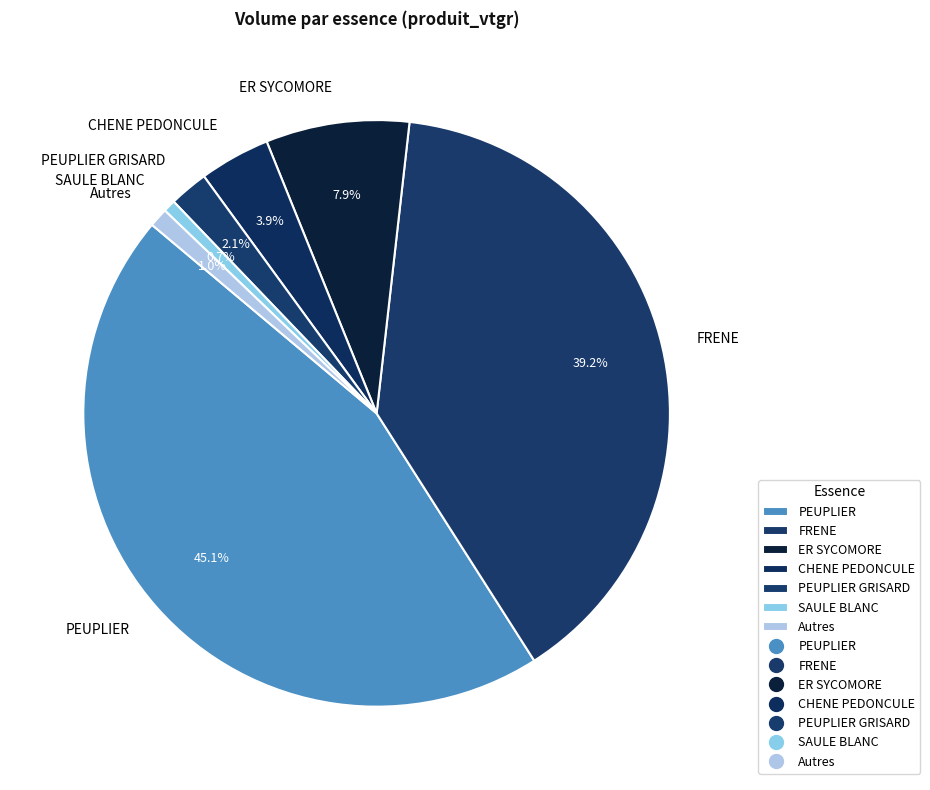

The PEUPLIER slice represents 56% of the pie. True or false?

False